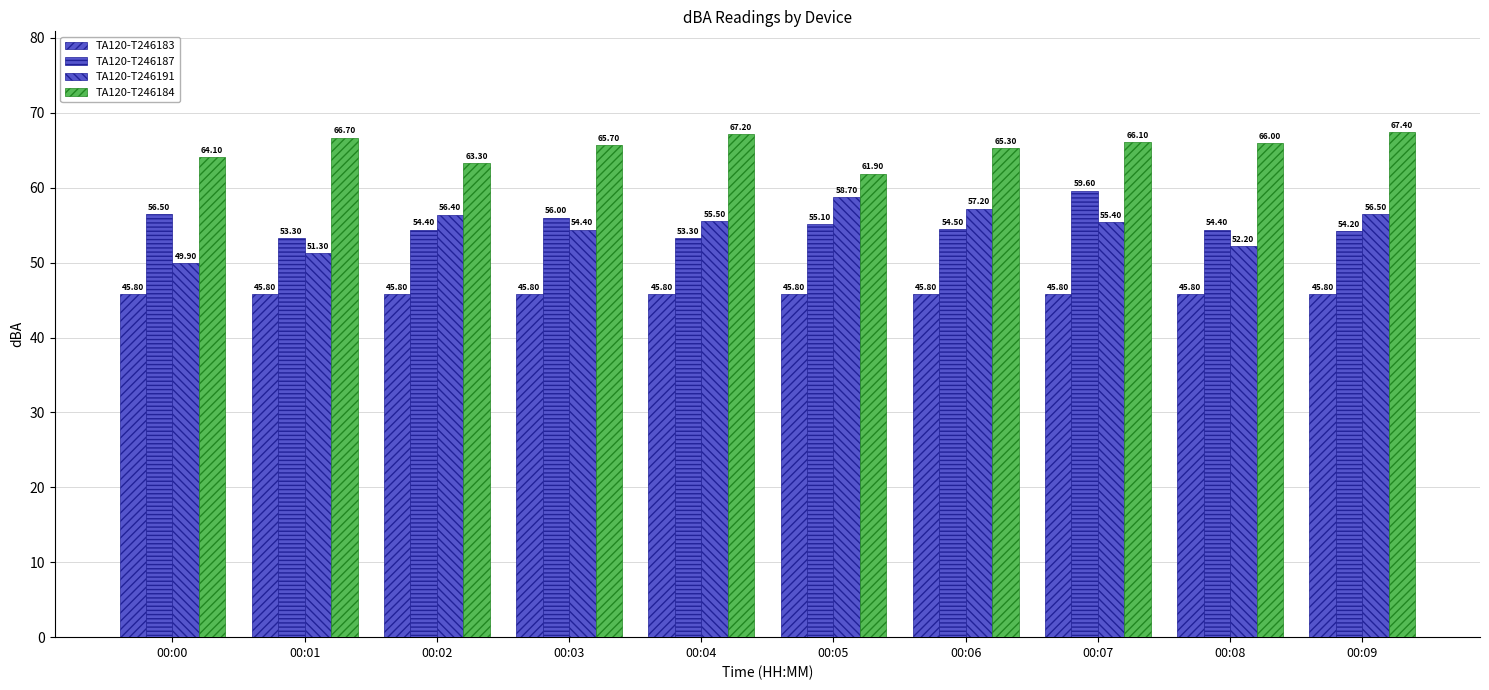

Is it true that TA120-T246184 equals 61.9 at 00:05?

True